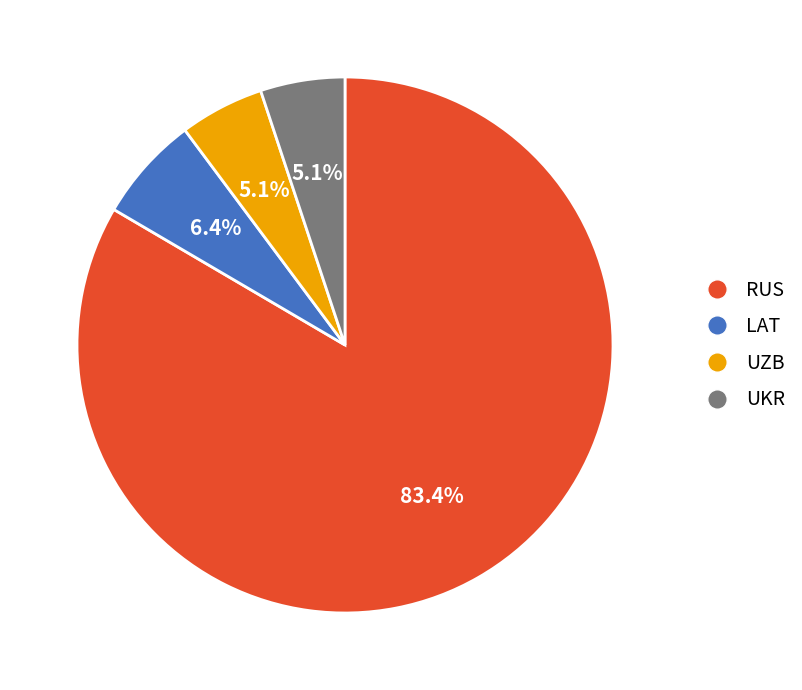

How much of the chart is everything except RUS?

16.6%